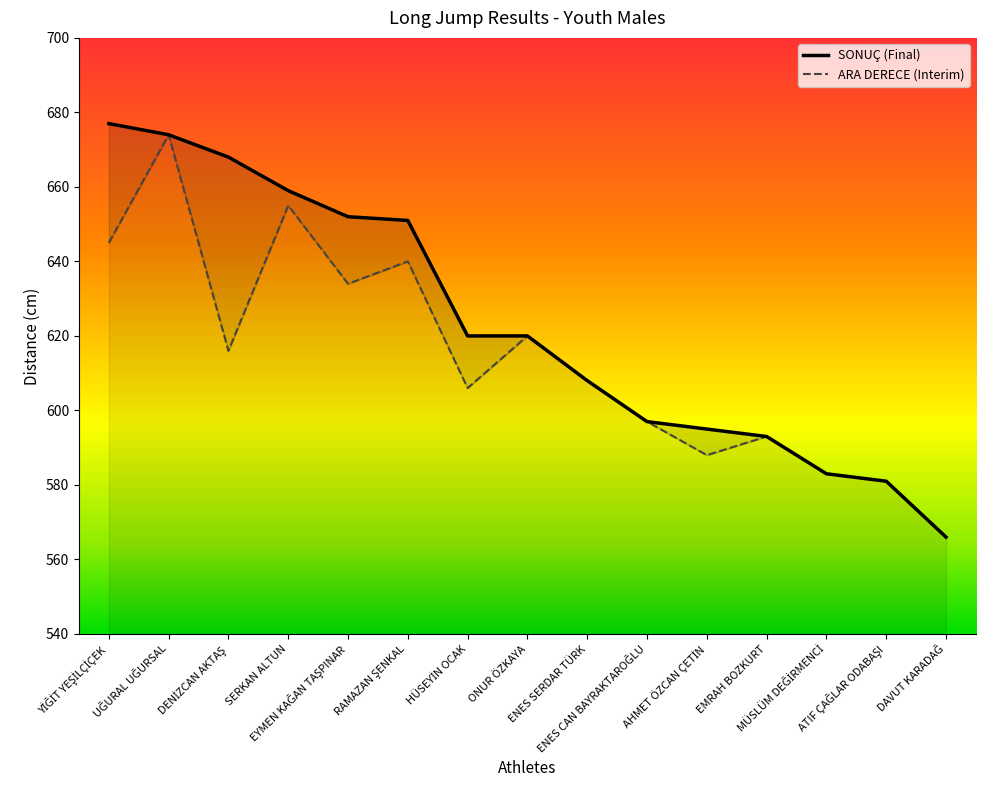

Does the chart have visible grid lines?

No